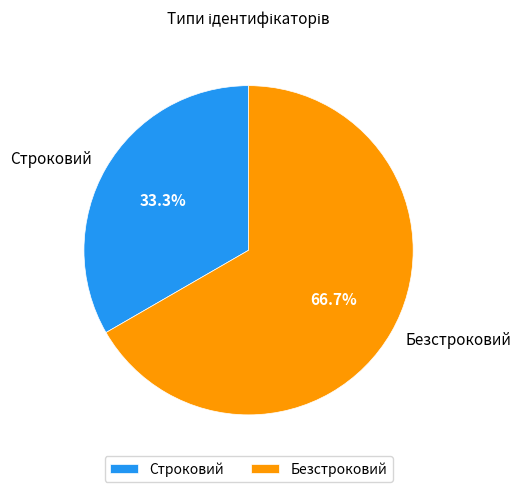

What is the ratio of the value at Строковий to the value at Безстроковий?

0.5